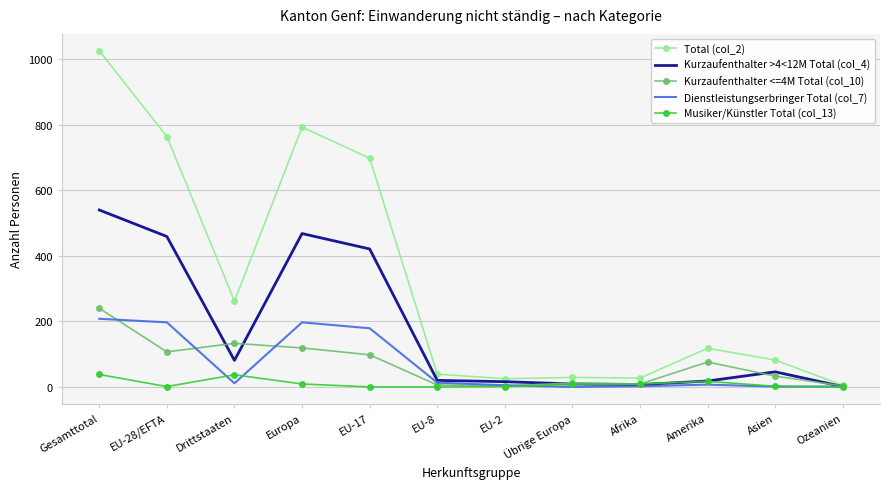

The value of Kurzaufenthalter <=4M Total (col_10) at Asien is 33. True or false?

True